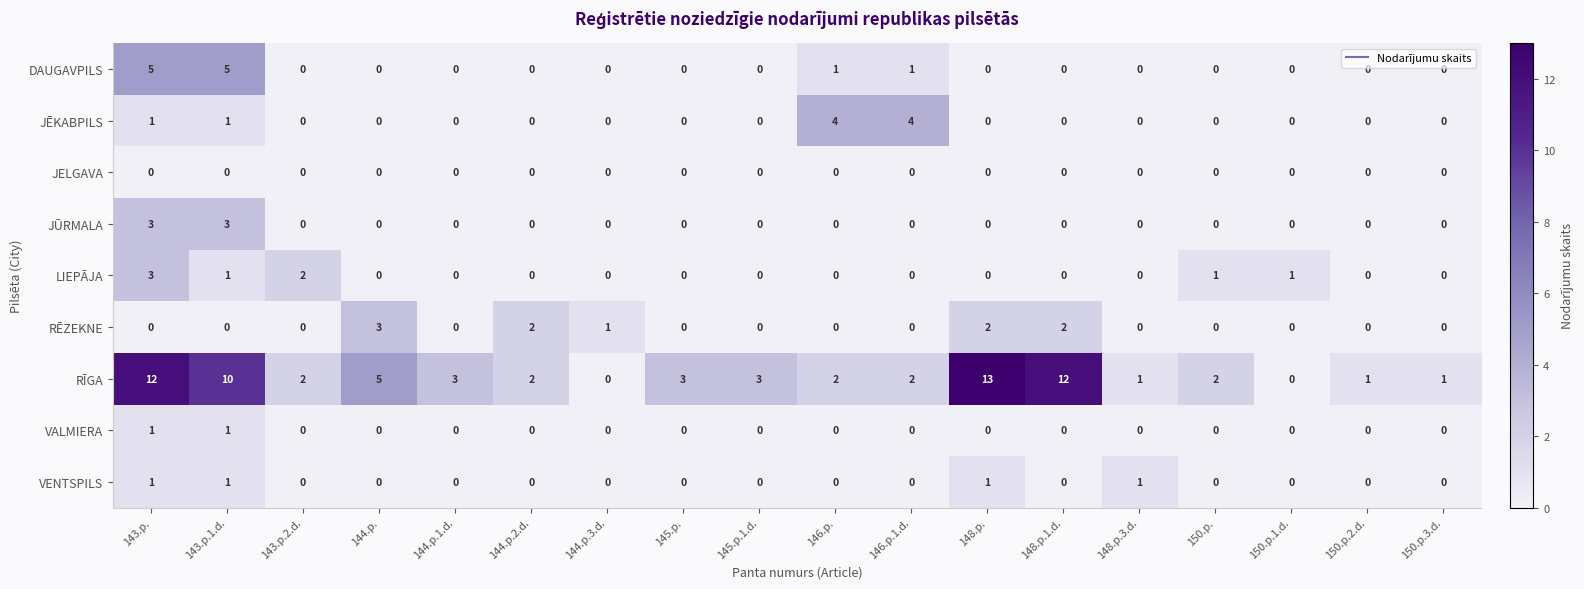

Which series has the largest range (max minus min)?

RĪGA